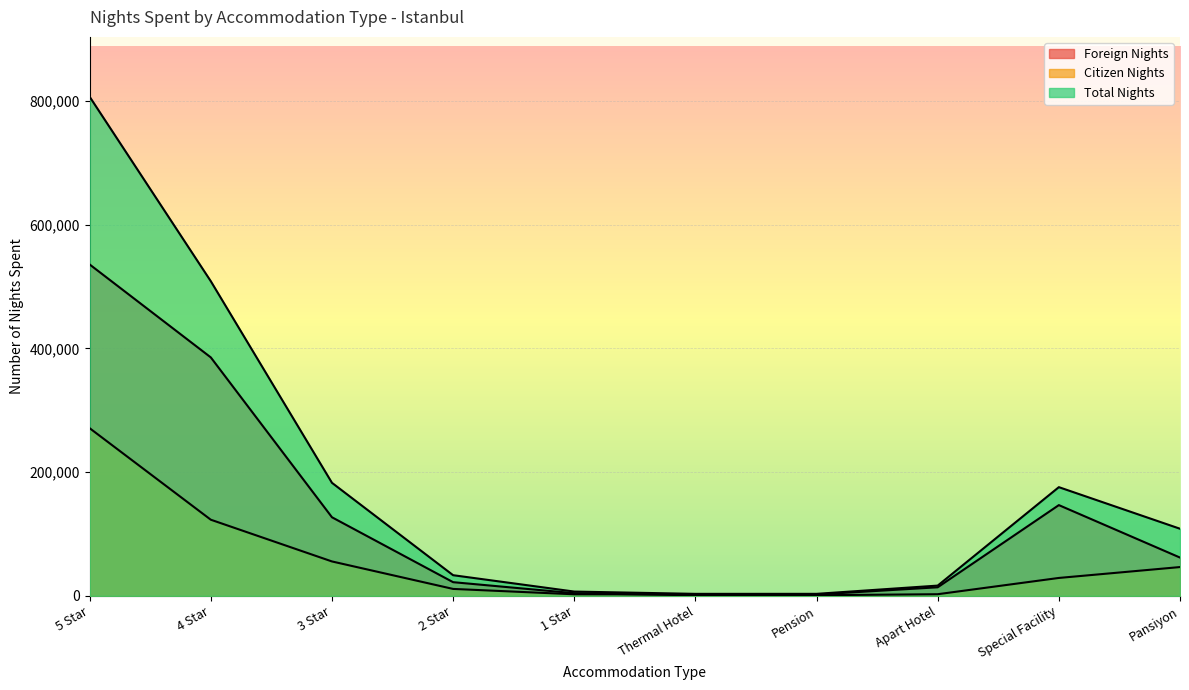

Which label corresponds to the largest value in the chart?

5 Star